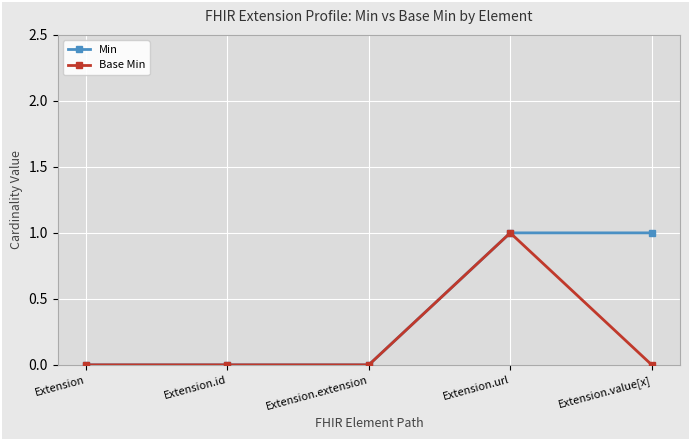

Reading right to left, extract all data points from this chart.

Min: 1	1	0	0	0
Base Min: 0	1	0	0	0